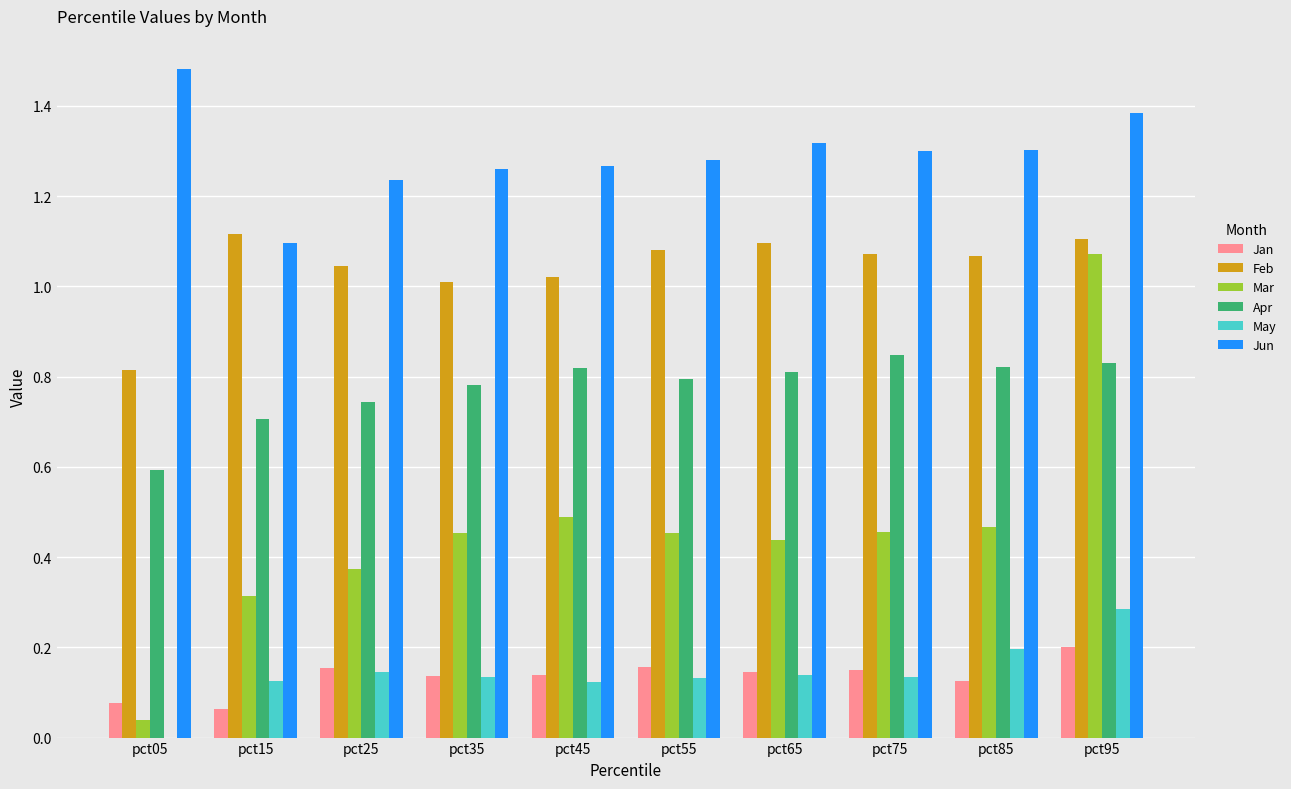

What is the sum of all Feb values?

10.4